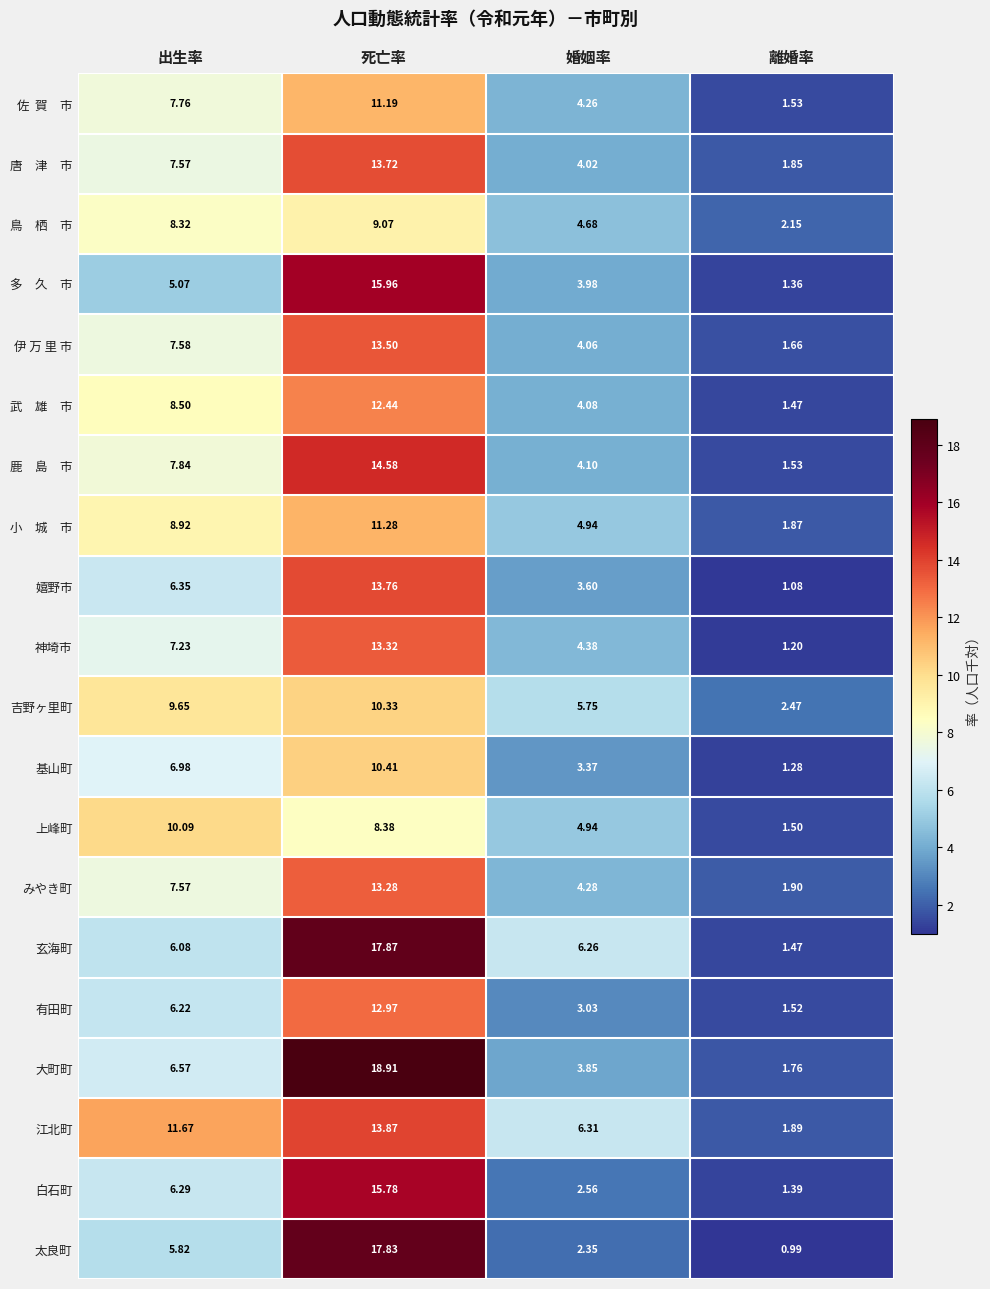

Rank the categories by 上峰町 value from lowest to highest.

離婚率, 婚姻率, 死亡率, 出生率